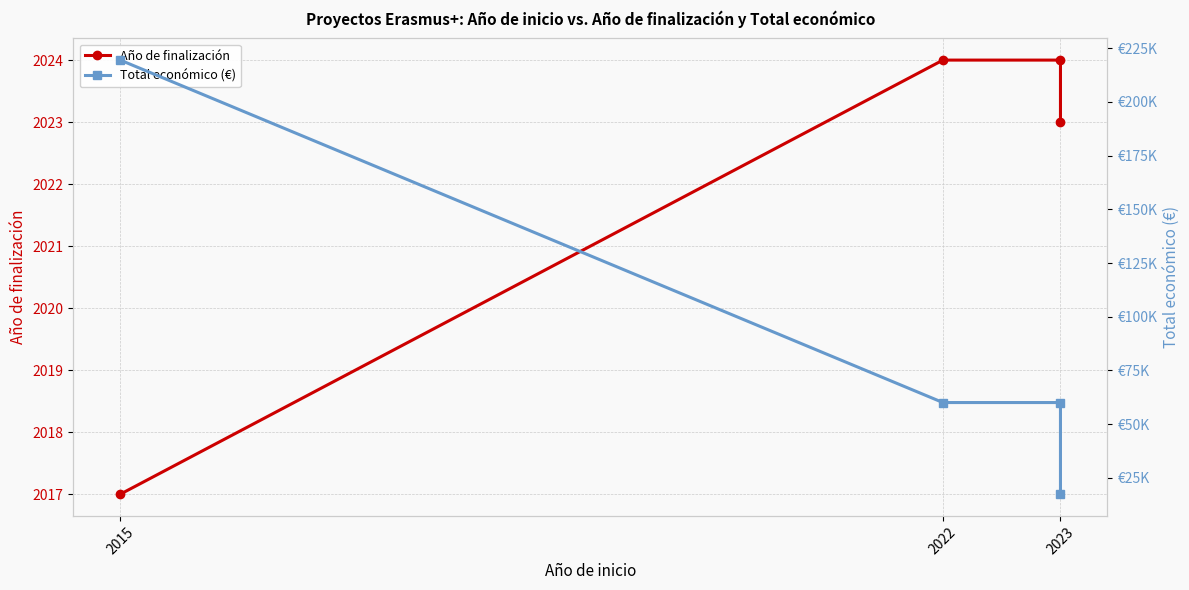

What value does the Total económico (€) series have at 2023, to the nearest 50?

17300